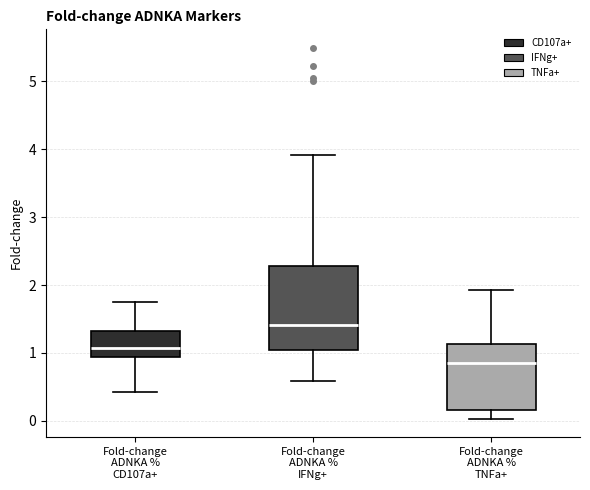

Where is the lower edge of the box for Fold-change ADNKA % CD107a+ on the y-axis? The values are not printed on the chart, so give them approximately, as read against the axis.

0.9